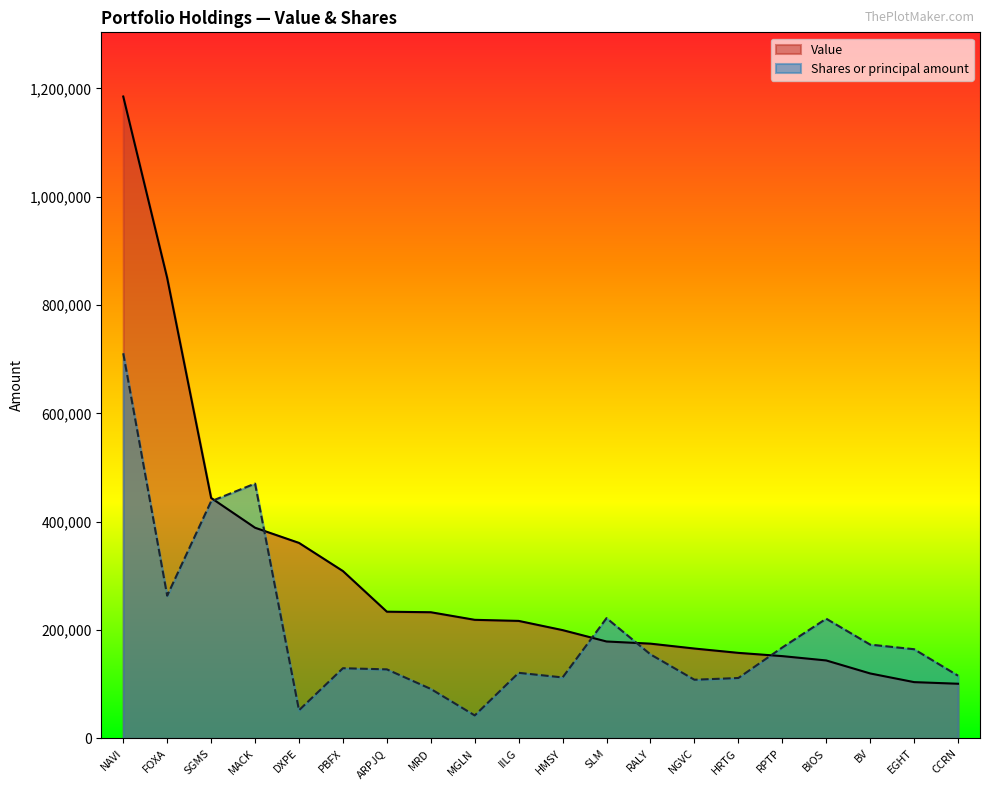

What is the value of the Shares or principal amount point at the 10th from the left?

121157.0